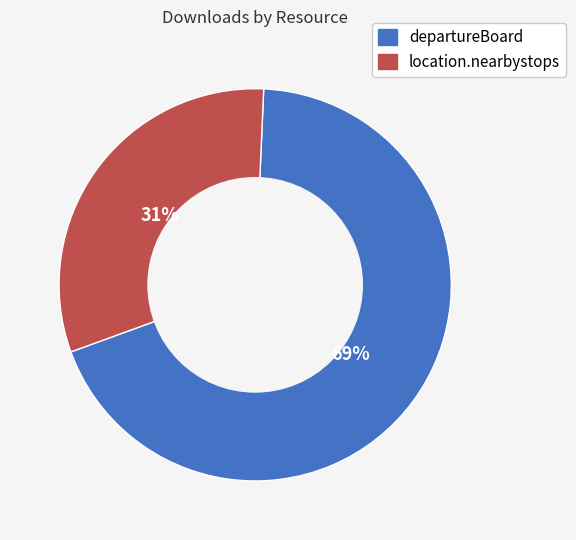

True or false: departureBoard accounts for 61% of the total.

False